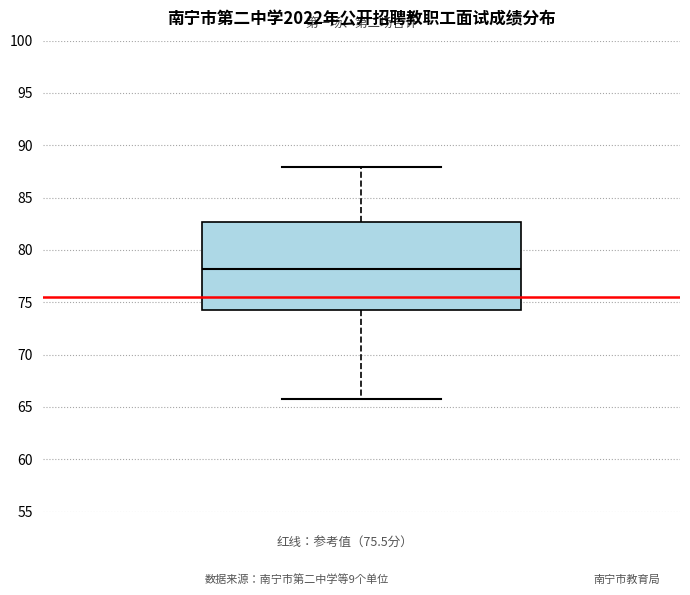

Transcribe this box plot: give where the median line is, the range the box spans, and where the two whiskers end, as read against the y-axis. The values are not printed on the chart, so give them approximately, as read against the axis.

median 78.0, box 74.5 to 82.5, whiskers 66.0 to 88.0